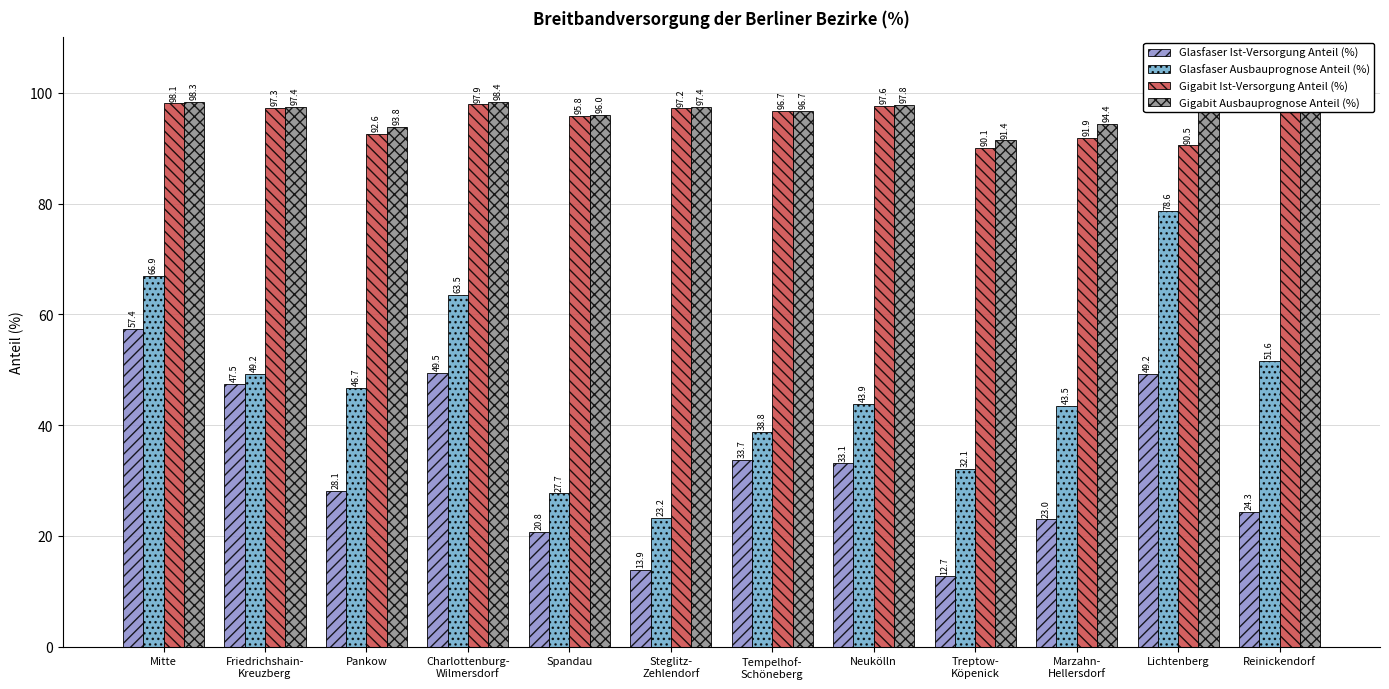

What position from the right is Steglitz-
Zehlendorf?

7